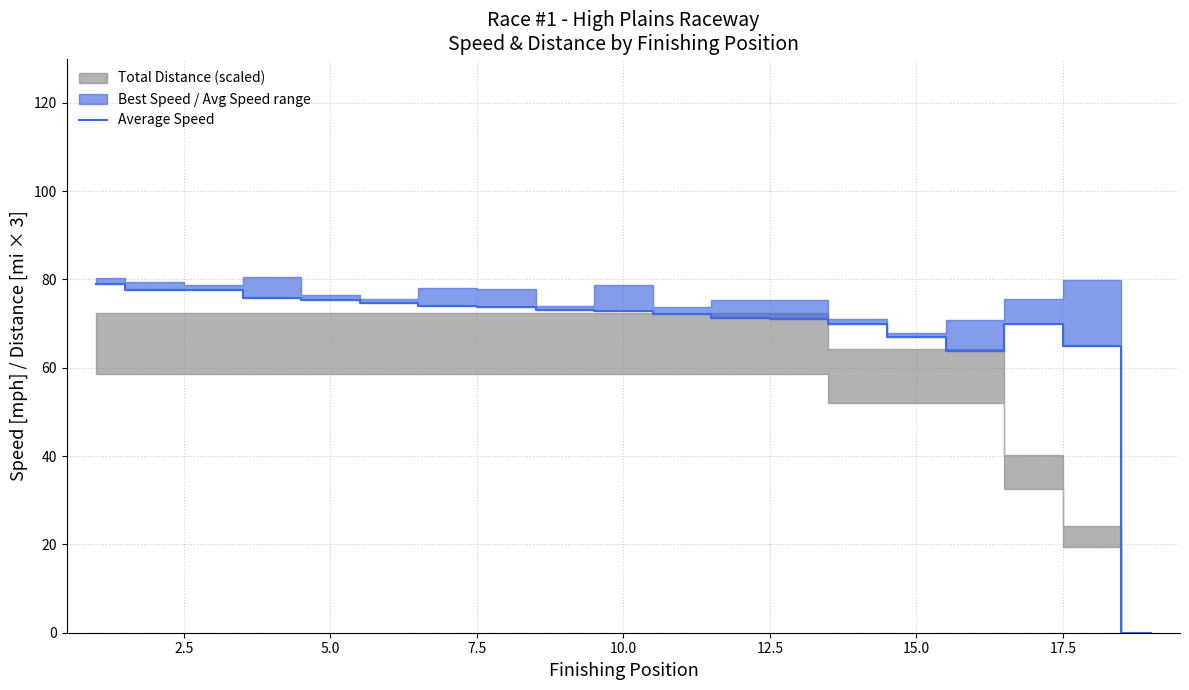

Reading left to right, list all the values displayed in this chart.

78.9	77.6	77.6	75.9	75.3	74.6	73.9	73.8	73.2	72.9	72.2	71.2	71.0	69.9	67.0	63.7	70.0	64.9	0.0